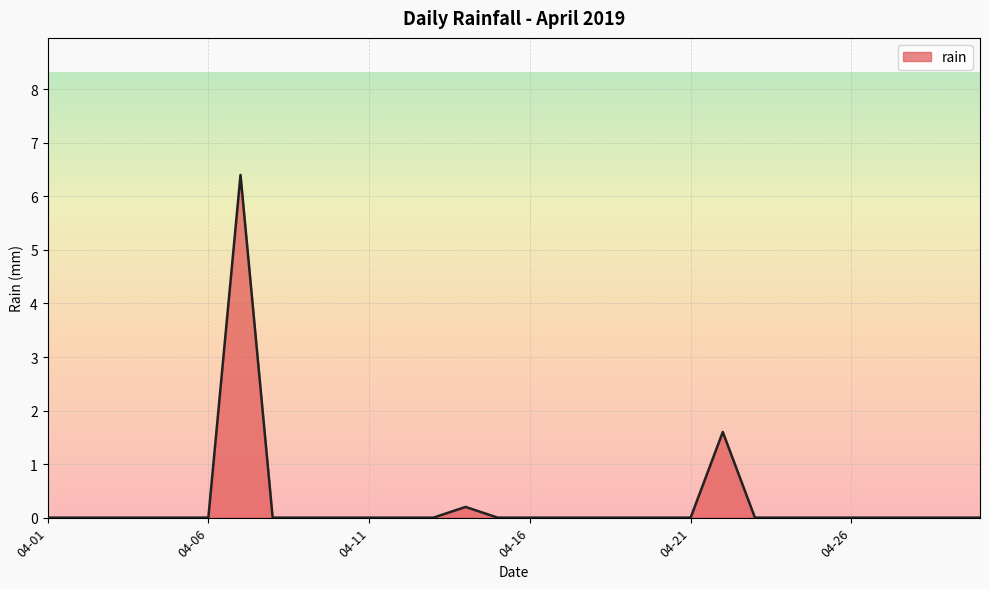

What is the greatest value displayed?

6.4